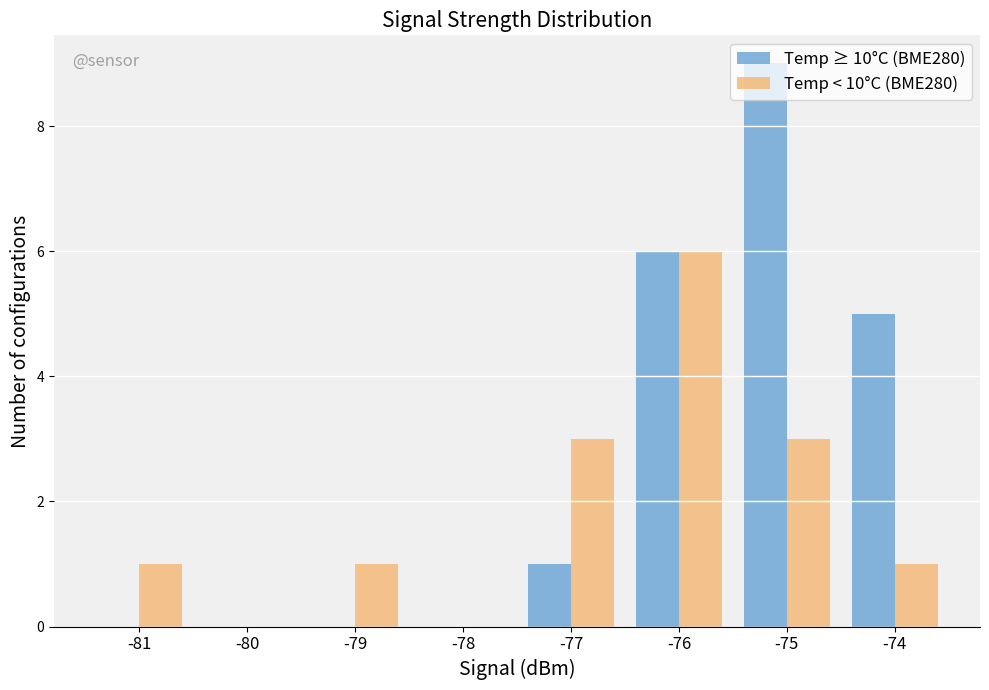

What is the sum of all Temp < 10°C (BME280) values?

15